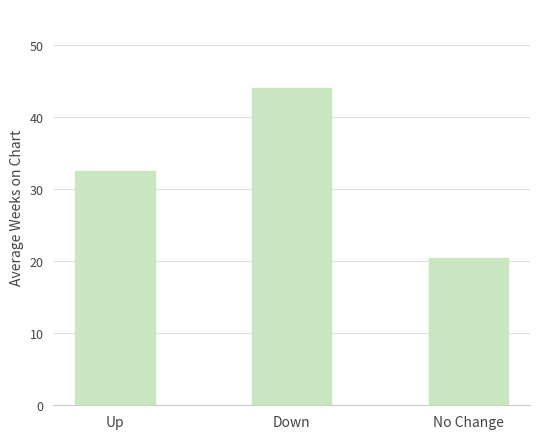

Read the value at Down.

44.0